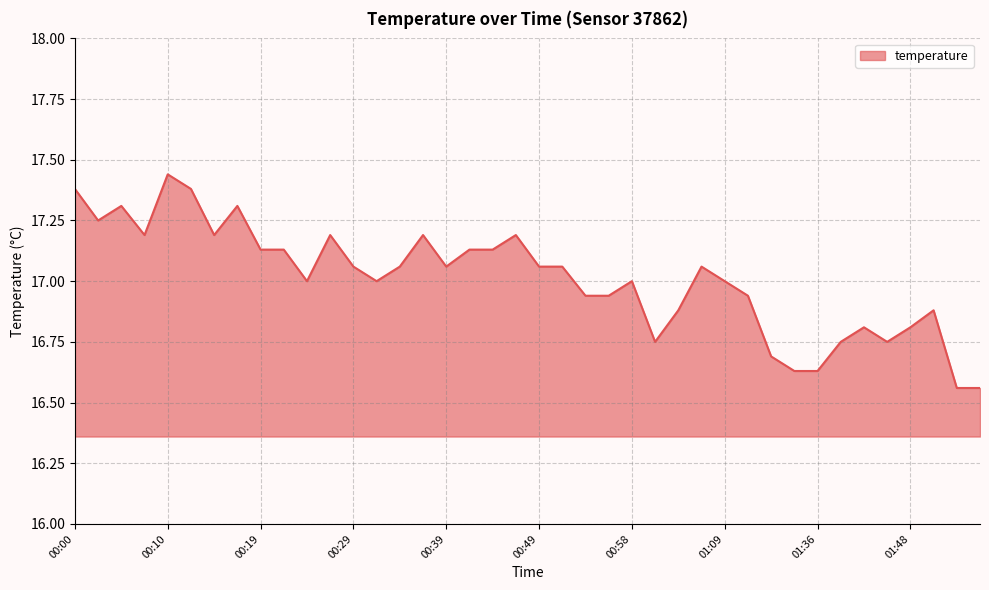

What is the difference between the maximum and minimum values?

0.9